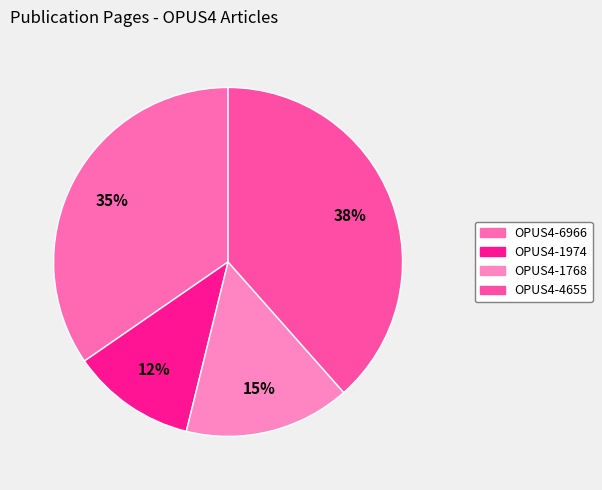

How many segments does this pie chart have?

4